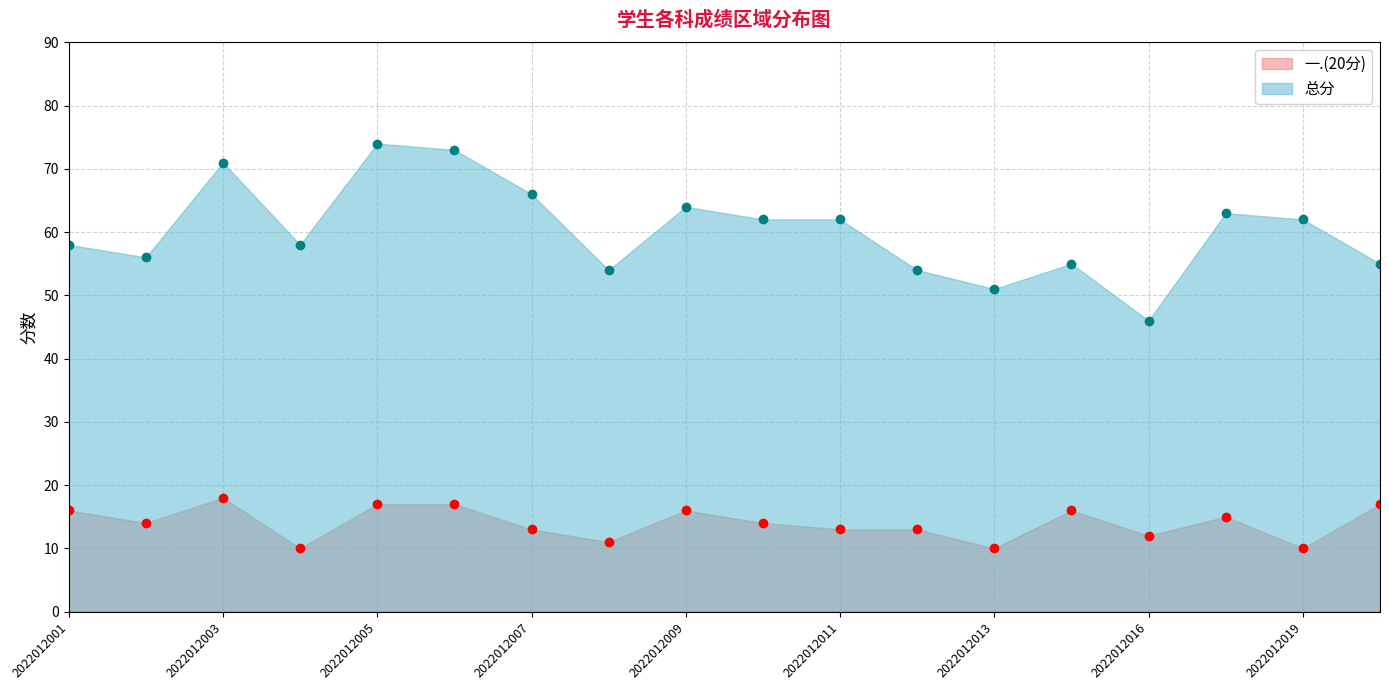

What is the minimum value for 一.(20分)?

10